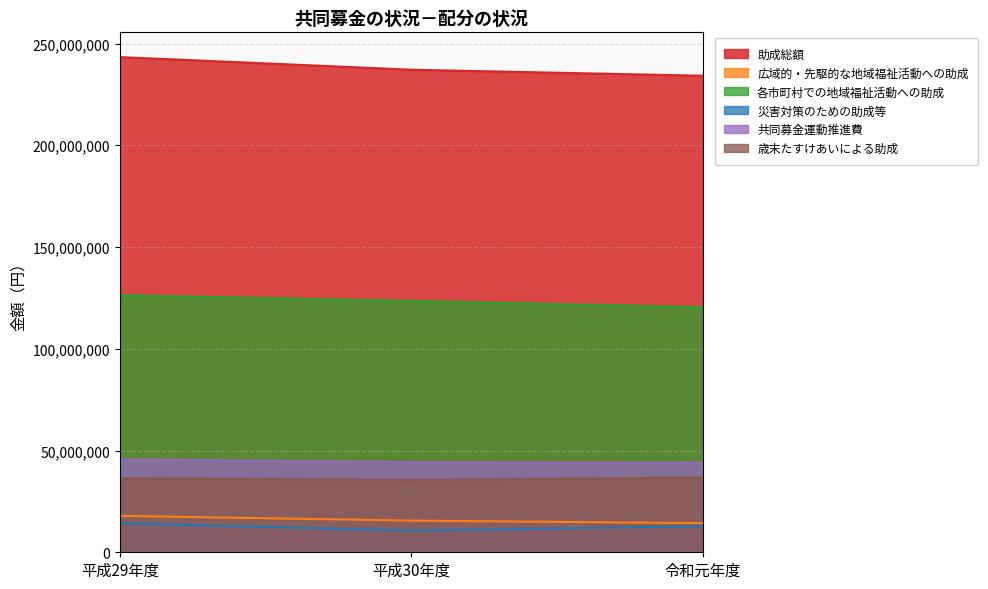

What is the sum of all 共同募金運動推進費 values?

134022457